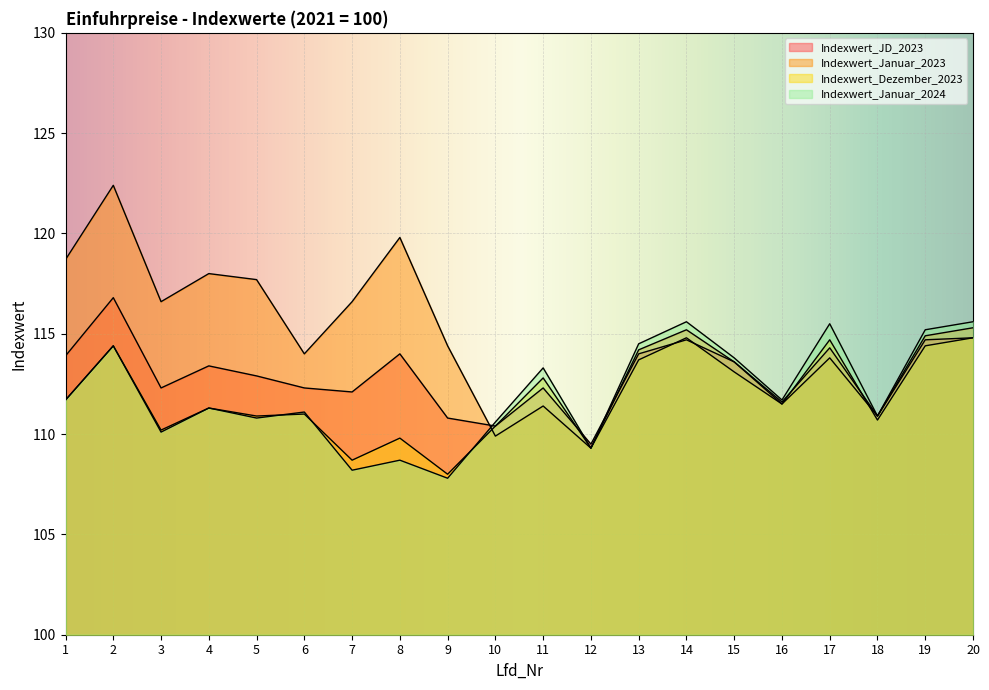

Does the chart display data point markers on the line(s)?

No